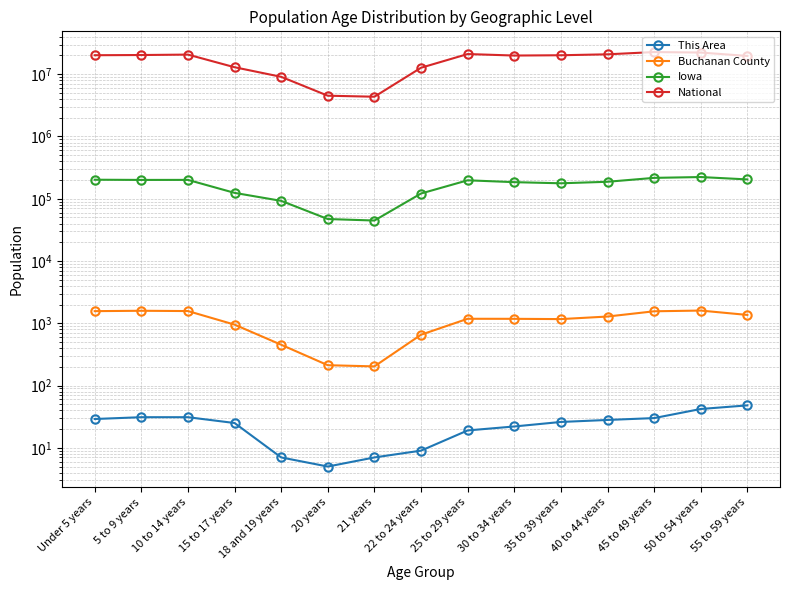

What is the label of the 15th point from the right?

Under 5 years